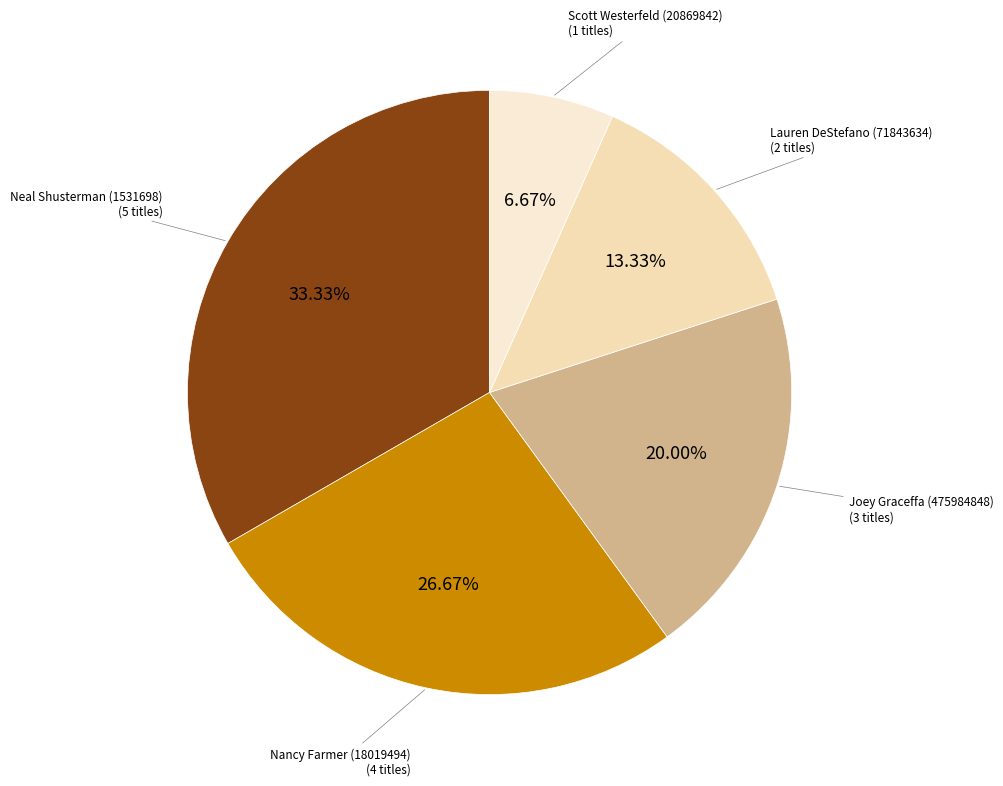

Is there any slice that represents more than half of the pie?

No